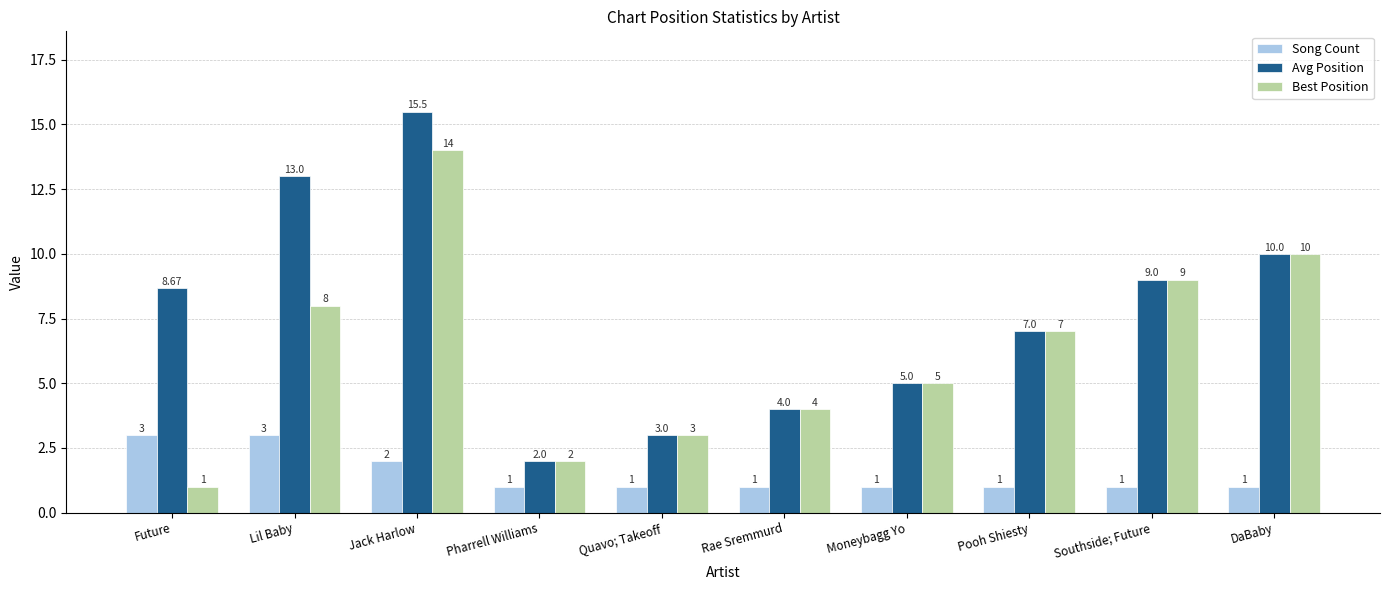

What is the label of the 6th bar from the left?

Rae Sremmurd